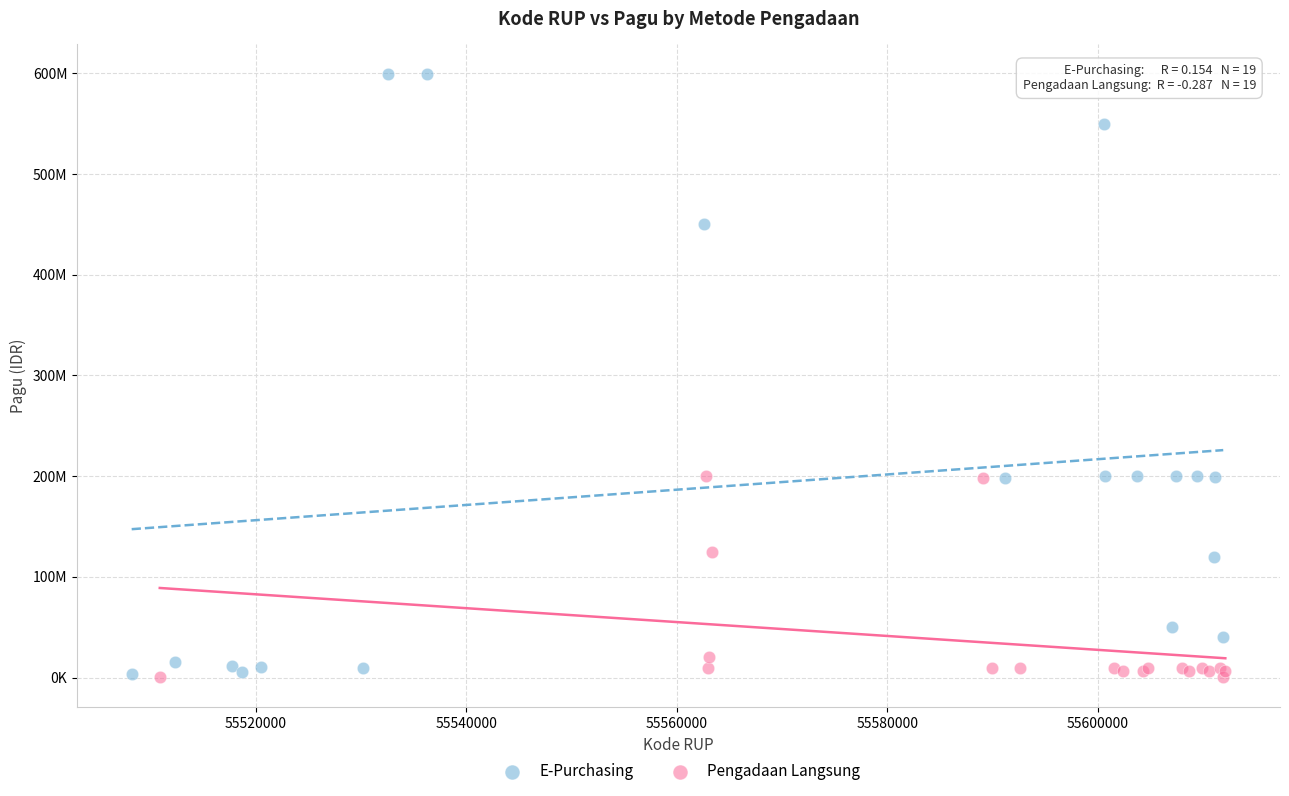

What are all the series names shown in the legend?

E-Purchasing, Pengadaan Langsung